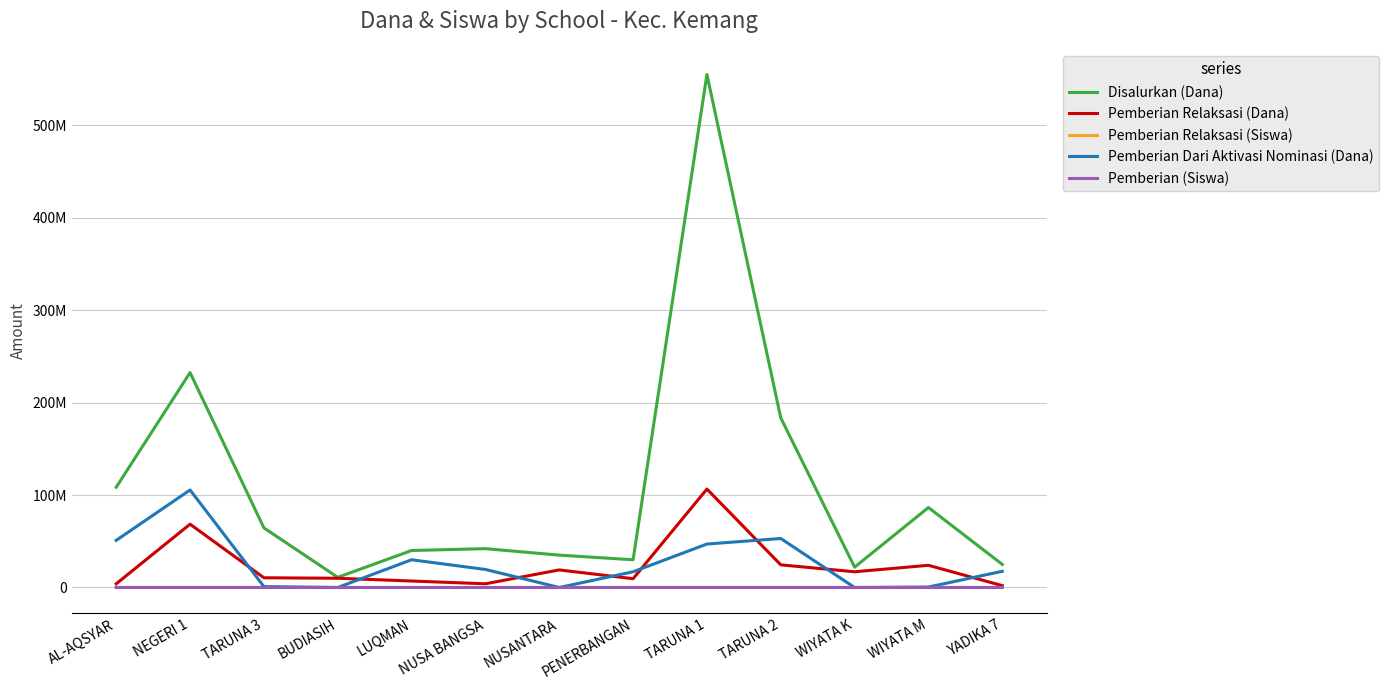

Between which two adjacent categories do Pemberian Relaksasi (Dana) and Pemberian Dari Aktivasi Nominasi (Dana) first intersect?

NEGERI 1 and TARUNA 3